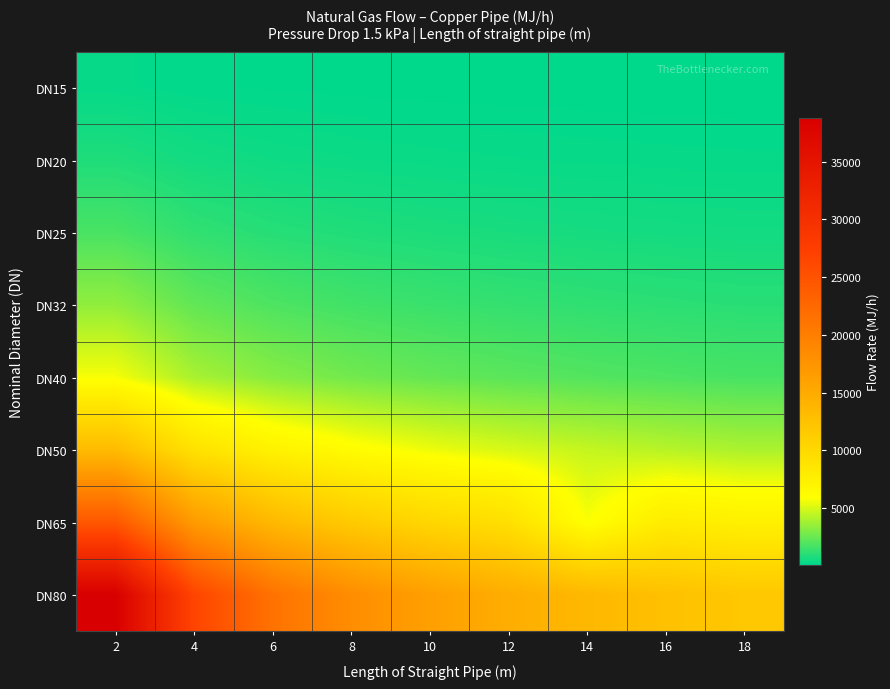

What is the spread (max minus min) of values at 6?

21257